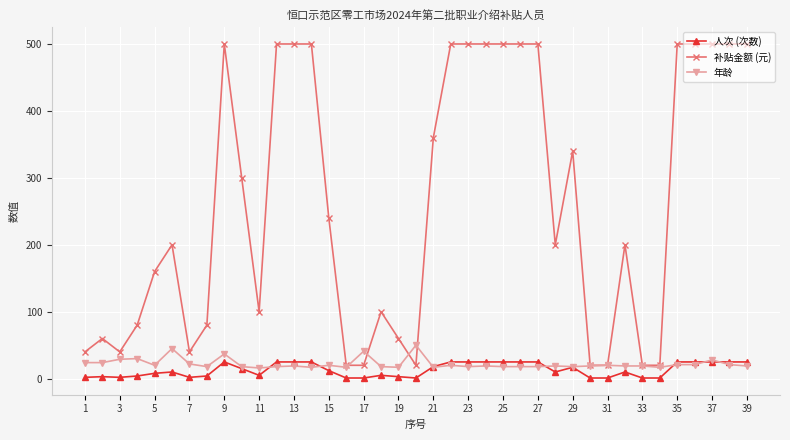

How many data points does each series have?

39